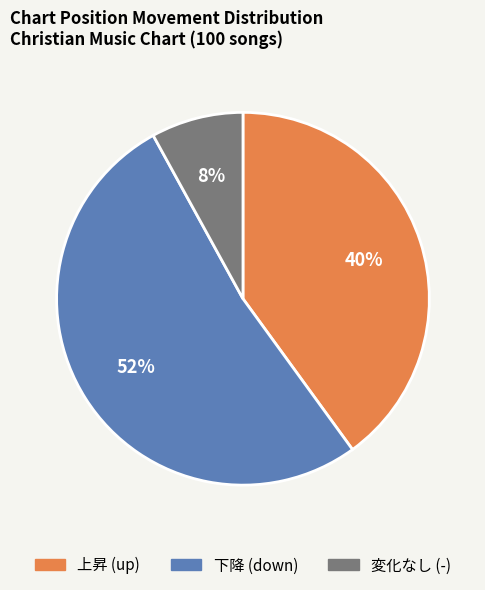

To the nearest percent, what is the difference between the largest and smallest slice percentages?

44%